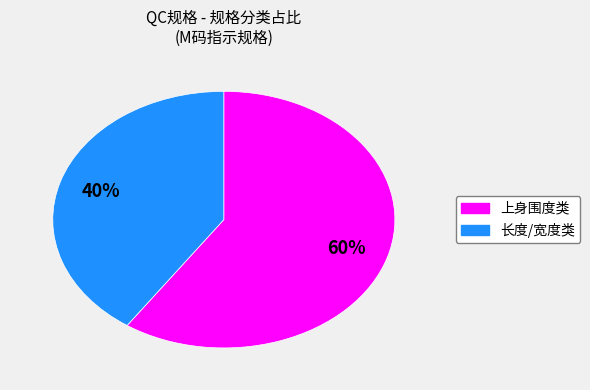

How many slices are in this pie chart?

2